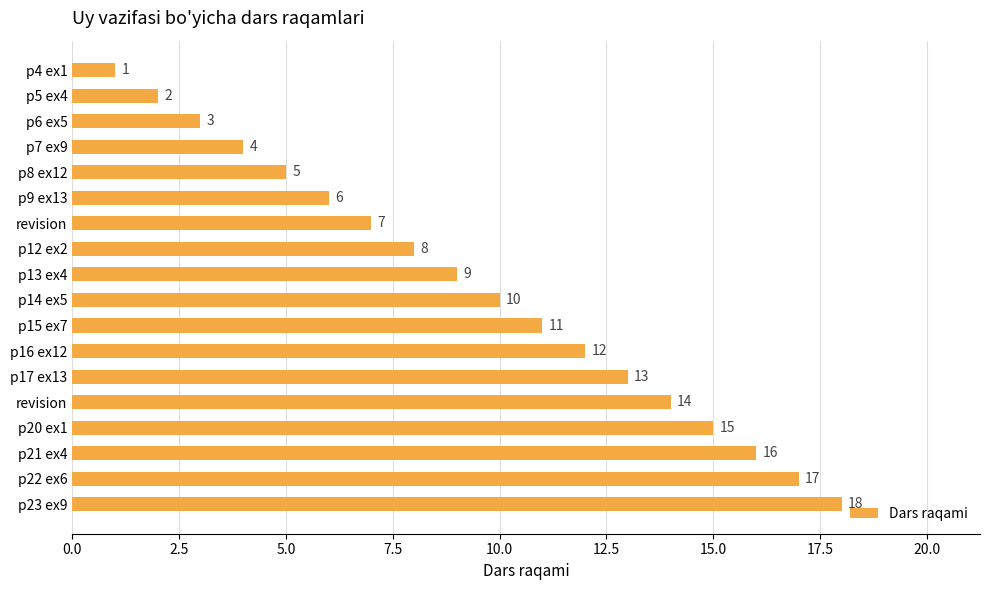

How many data points are less than 10?

9